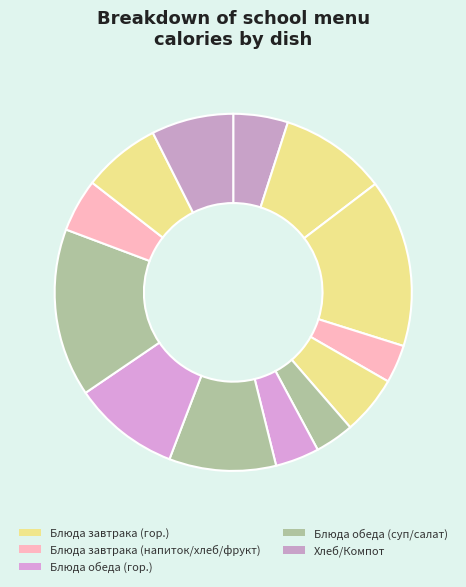

How many segments does this pie chart have?

13